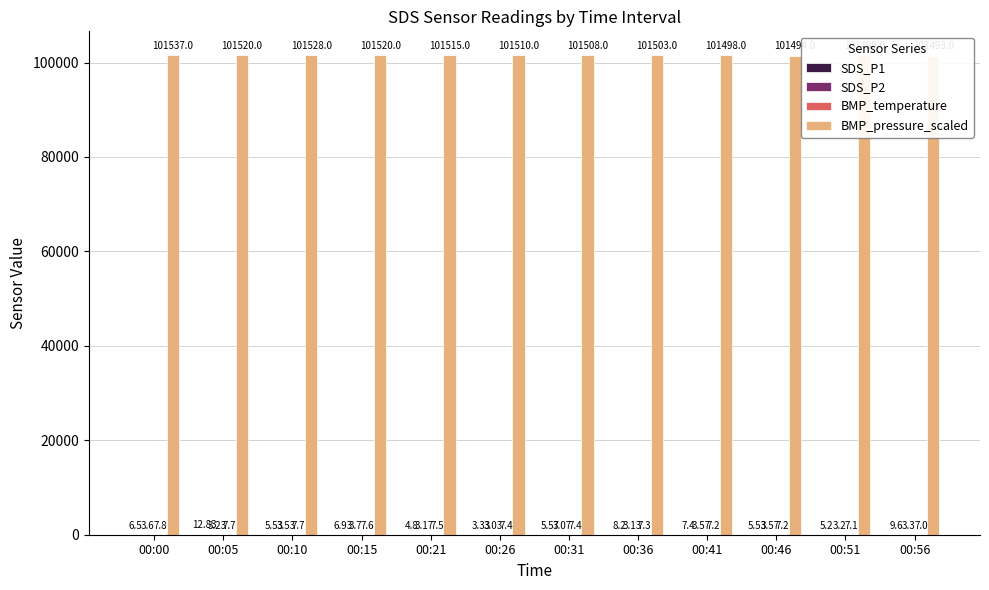

Reading left to right, list all the values displayed in this chart.

SDS_P1: 6.5	12.8	5.5	6.9	4.8	3.3	5.6	8.2	7.4	5.5	5.2	9.6
SDS_P2: 3.6	3.2	3.5	3.7	3.2	3.0	3.1	3.1	3.6	3.6	3.2	3.3
BMP_temperature: 7.8	7.7	7.7	7.6	7.5	7.4	7.4	7.3	7.2	7.2	7.1	7.0
BMP_pressure_scaled: 101537.0	101520.0	101528.0	101520.0	101515.0	101510.0	101508.0	101503.0	101498.0	101494.0	101499.0	101493.0